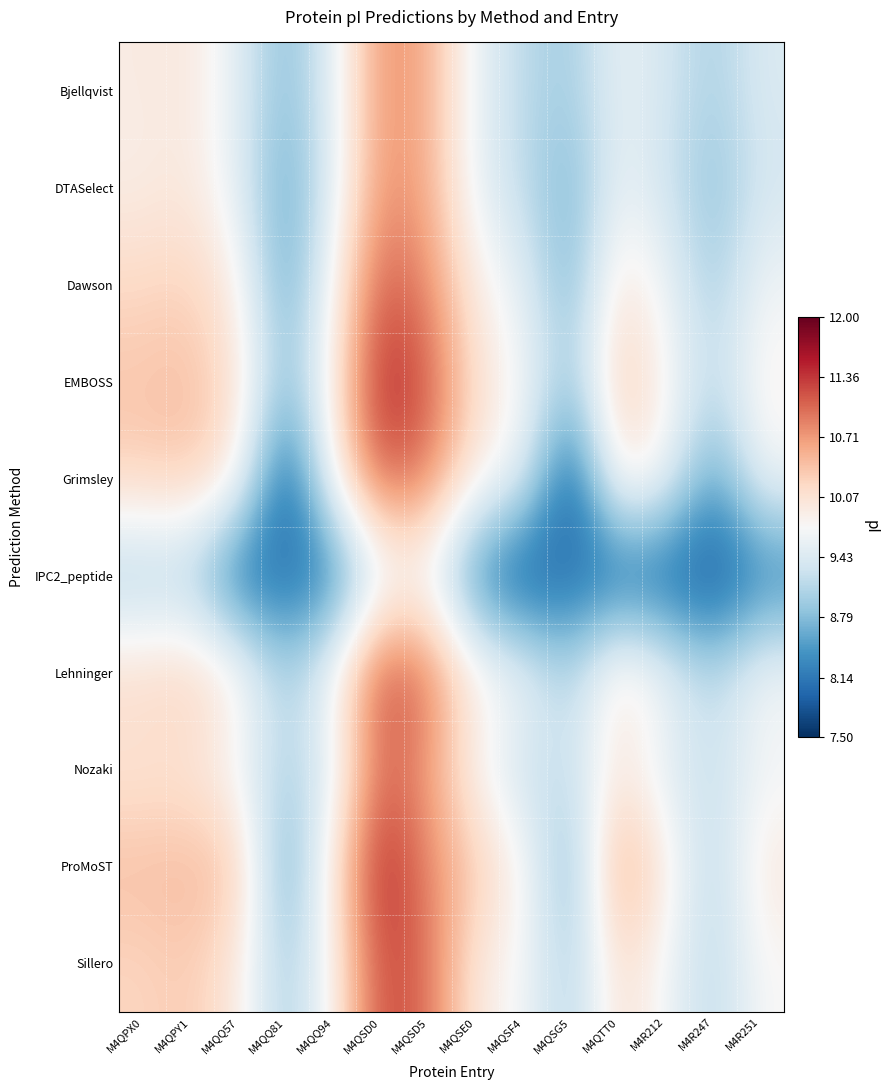

Between M4QSD0 and M4QSE0, which is larger?

M4QSD0